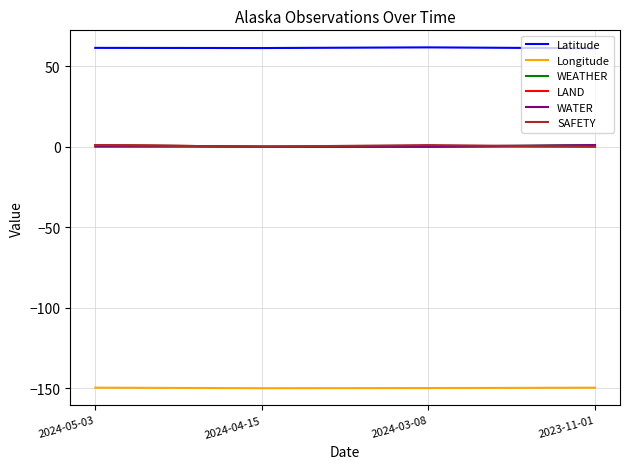

How many distinct data groups are displayed?

6